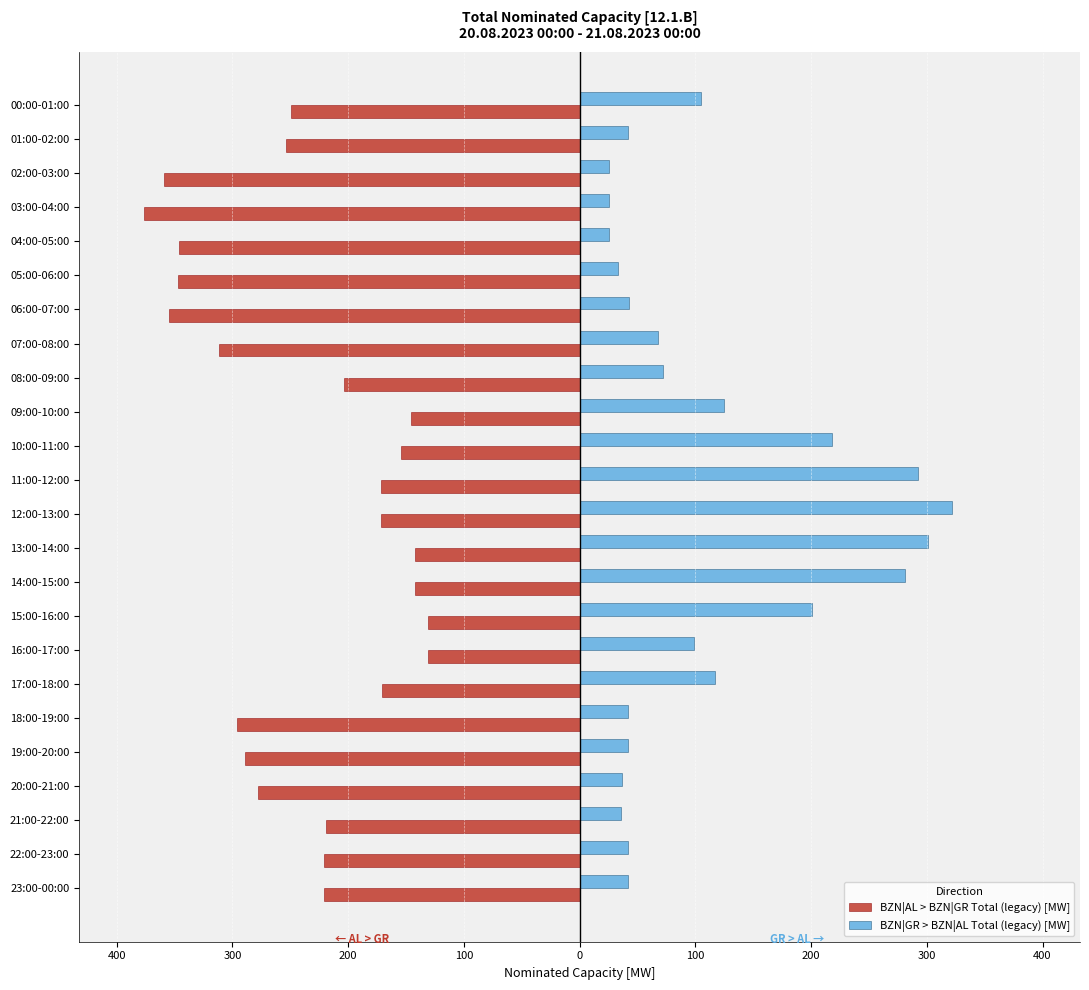

What is the value of the BZN|AL > BZN|GR Total (legacy) [MW] bar at the 16th from the left?

-131